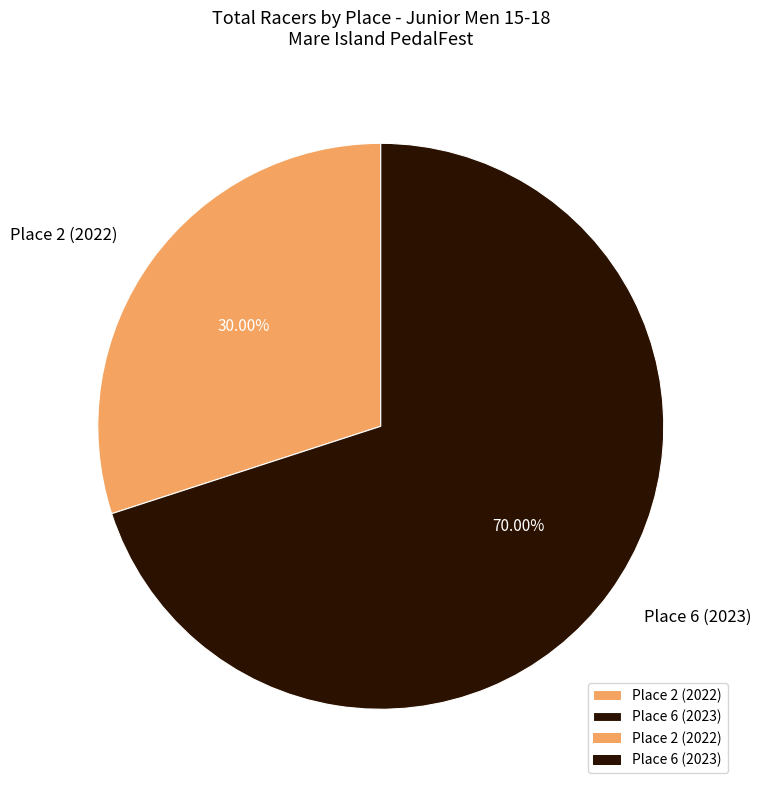

Rank the categories by value from lowest to highest.

Place 2 (2022), Place 6 (2023)